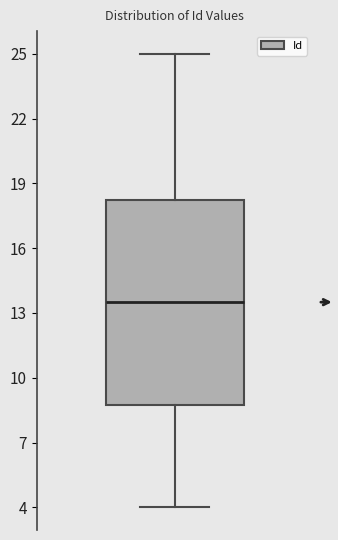

Where is the lower edge of the box on the y-axis? The values are not printed on the chart, so give them approximately, as read against the axis.

9.0